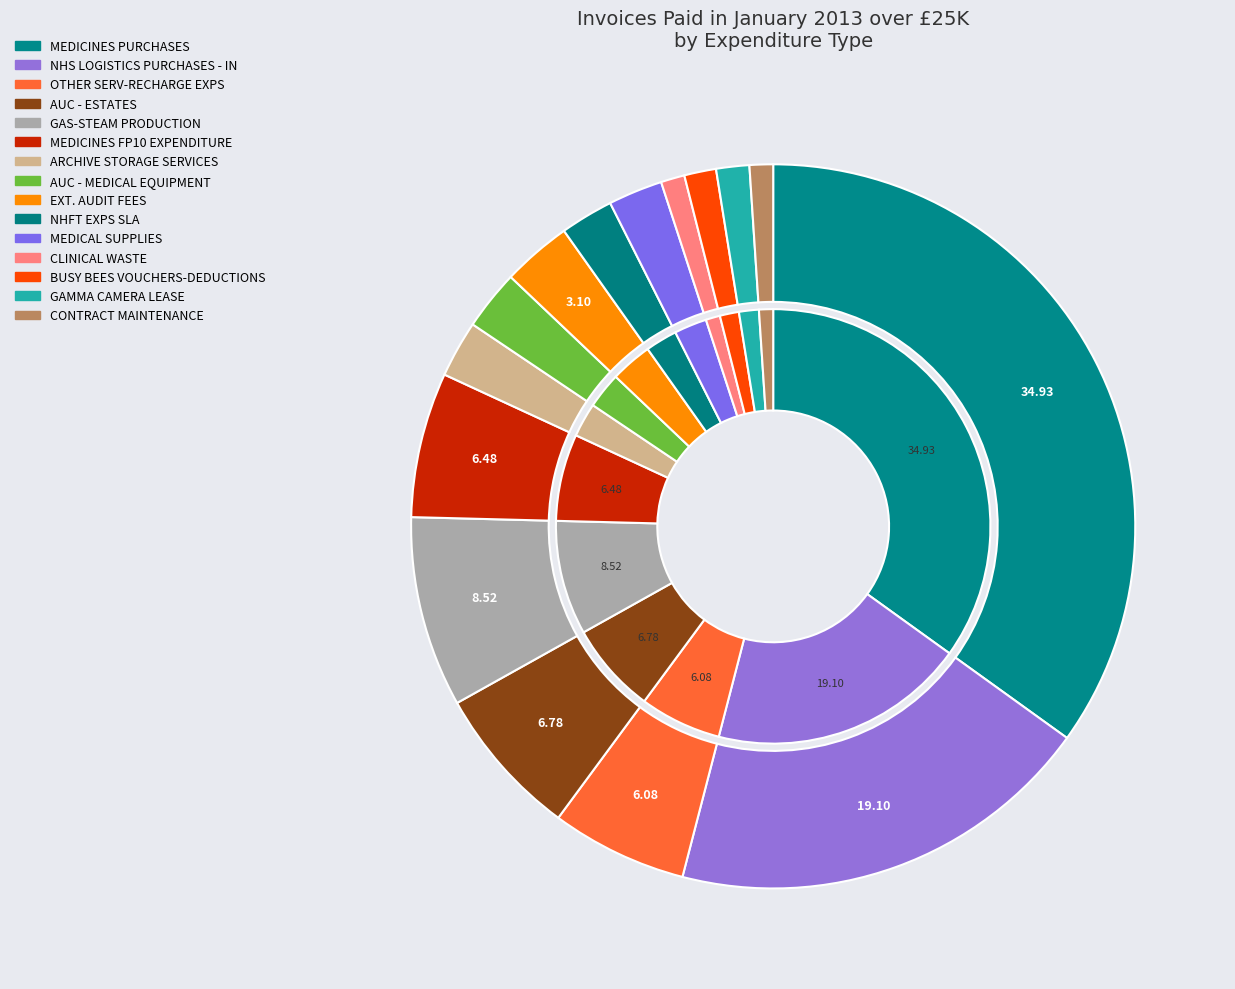

Rank the categories by value from highest to lowest.

MEDICINES PURCHASES, NHS LOGISTICS PURCHASES - IN, GAS-STEAM PRODUCTION, AUC - ESTATES, MEDICINES FP10 EXPENDITURE, OTHER SERV-RECHARGE EXPS, EXT. AUDIT FEES, AUC - MEDICAL EQUIPMENT, ARCHIVE STORAGE SERVICES, MEDICAL SUPPLIES, NHFT EXPS SLA, GAMMA CAMERA LEASE, BUSY BEES VOUCHERS-DEDUCTIONS, CLINICAL WASTE, CONTRACT MAINTENANCE